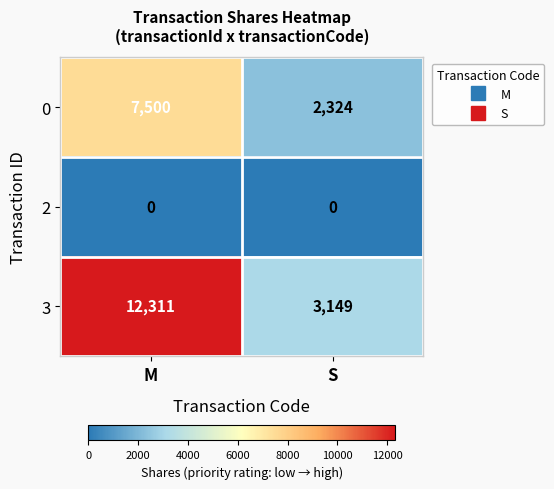

At S, list the series in order from smallest to largest.

2, 0, 3